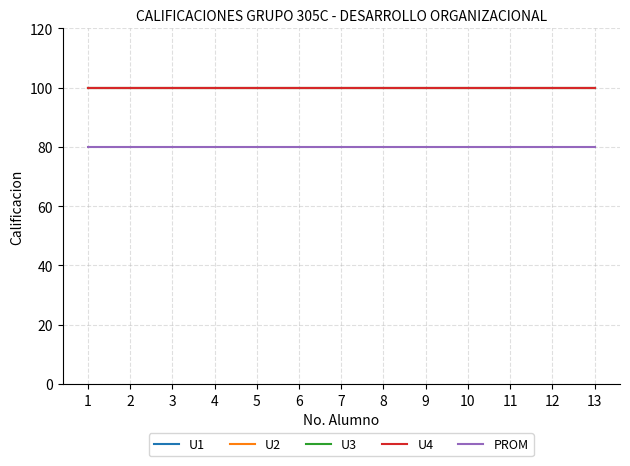

Does the chart display data point markers on the line(s)?

No